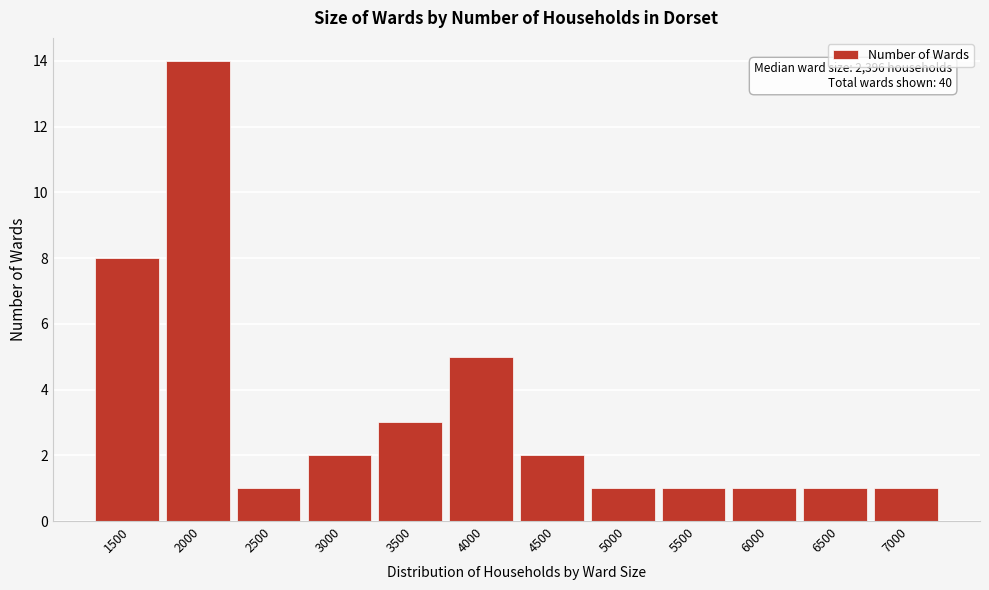

Reading left to right, extract all data points from this chart.

1500=8	2000=14	2500=1	3000=2	3500=3	4000=5	4500=2	5000=1	5500=1	6000=1	6500=1	7000=1